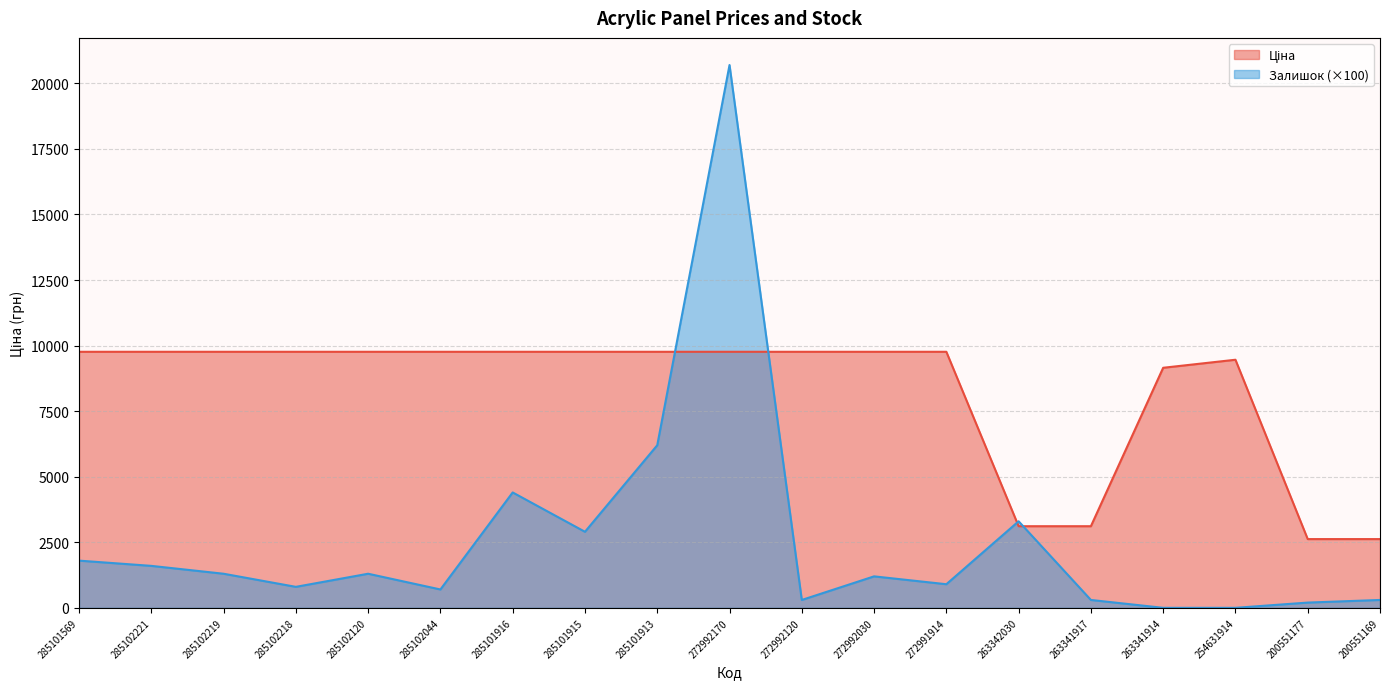

Read the Залишок value at 285101913.

6200.0